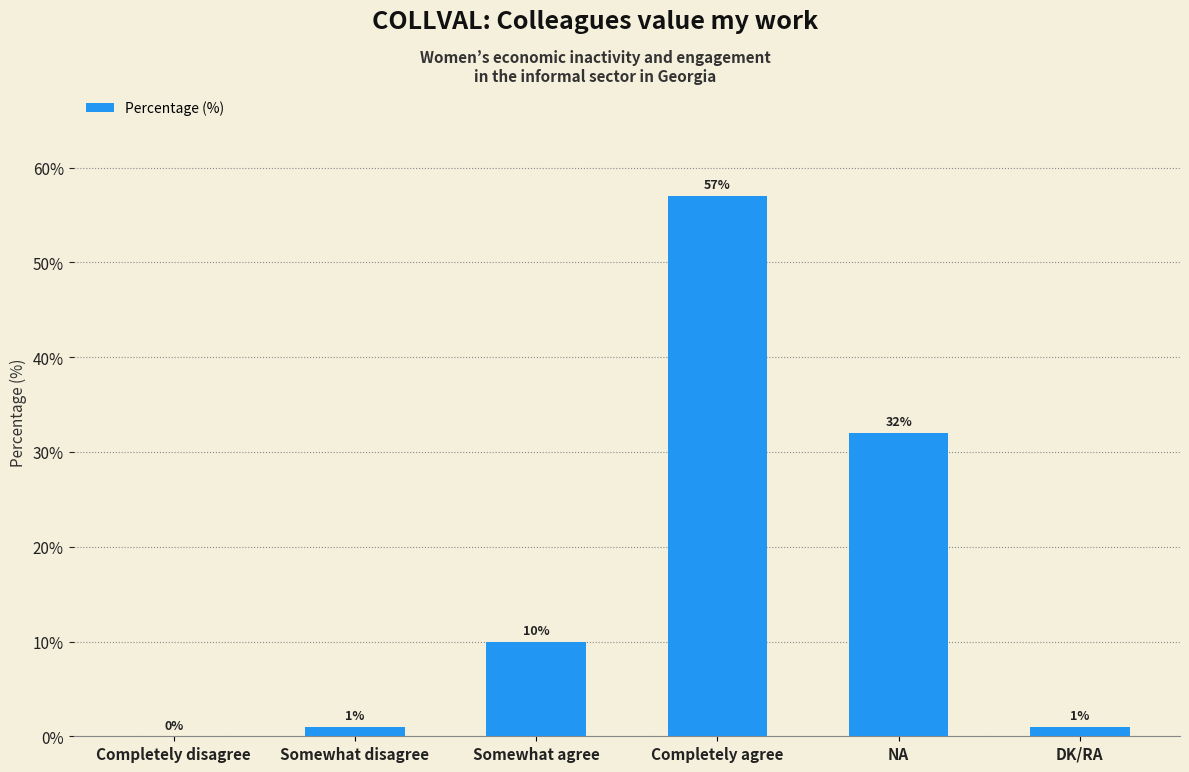

Which has a higher value, Completely agree or Completely disagree?

Completely agree